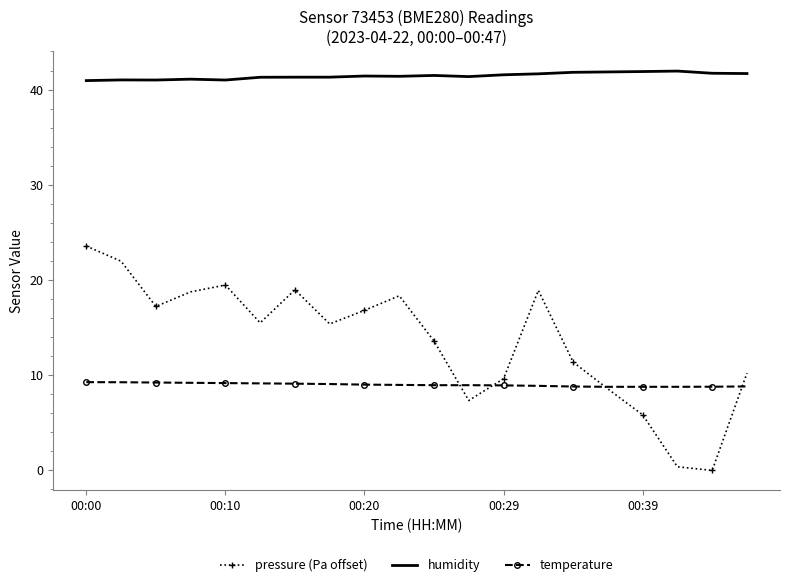

True or false: temperature and humidity intersect in this chart.

False